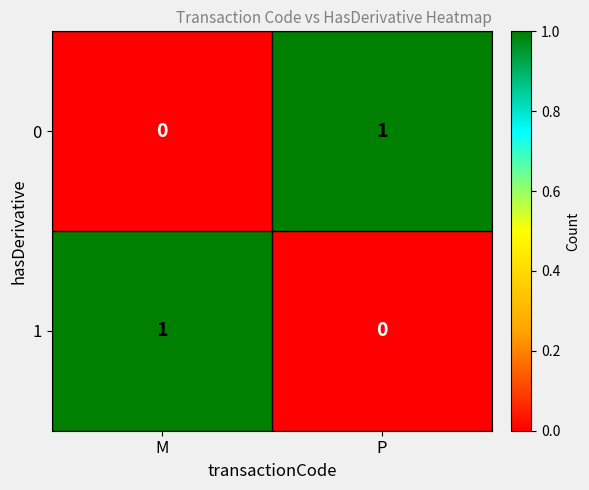

At which label does 1 reach its minimum?

P